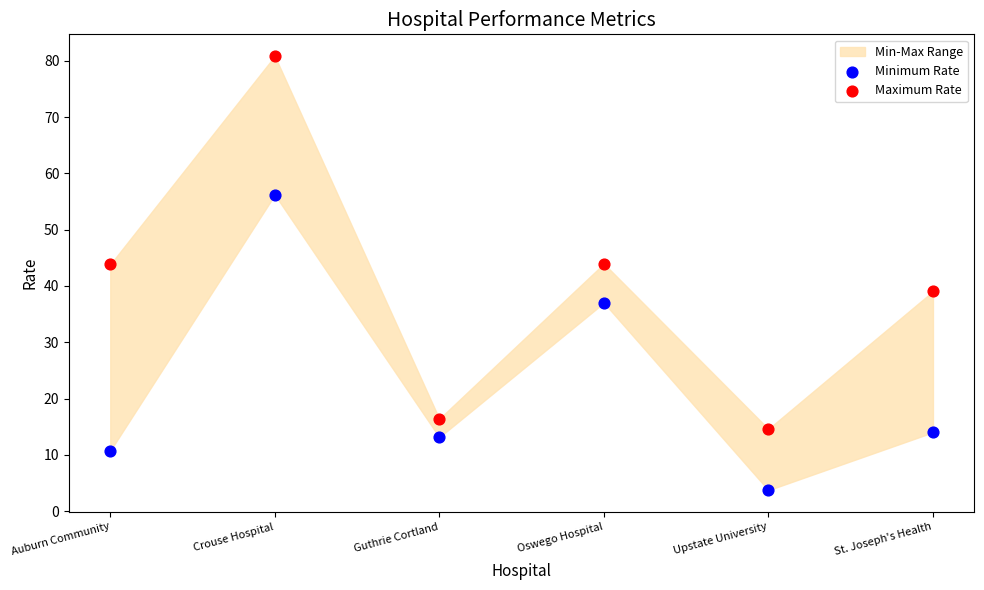

Which series contains the highest Y value?

Maximum Rate